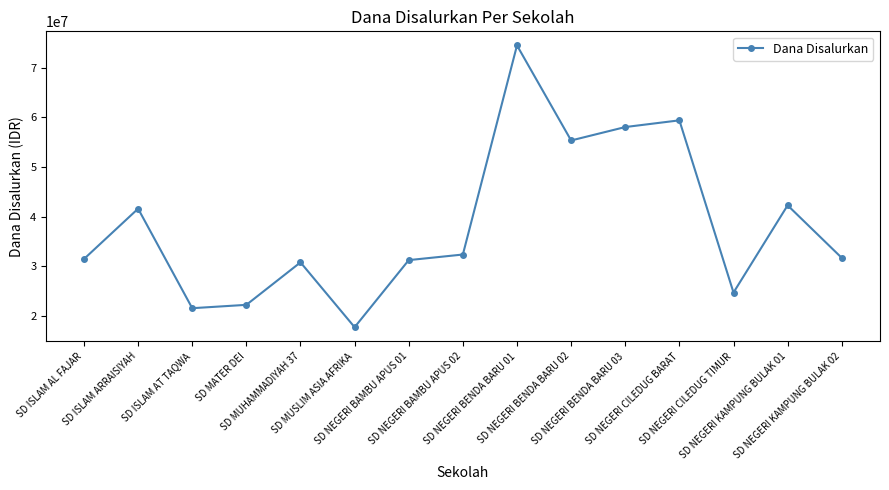

How many distinct data groups are displayed?

1